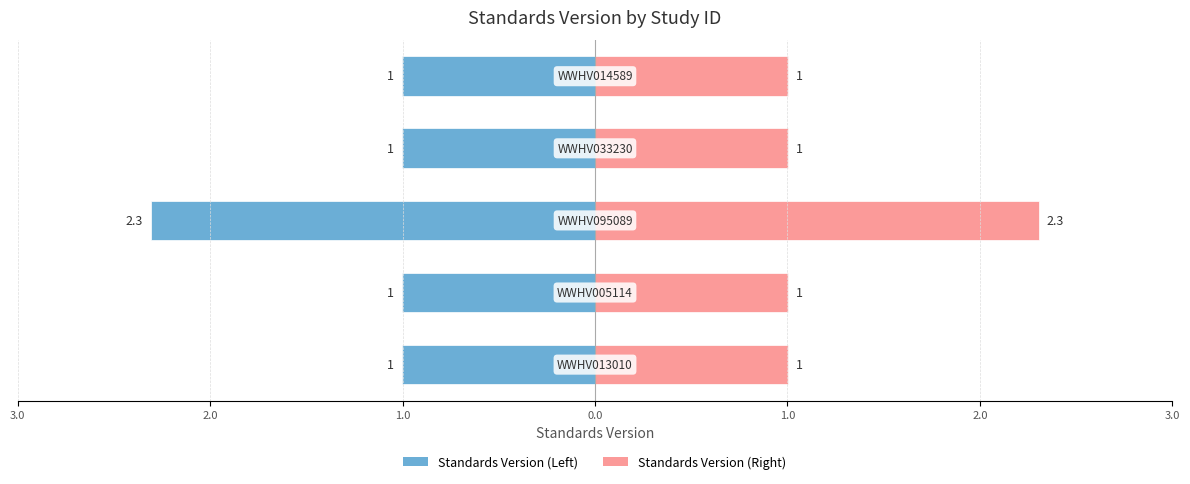

How many Standards Version (Left) values are between -1 and 0?

4